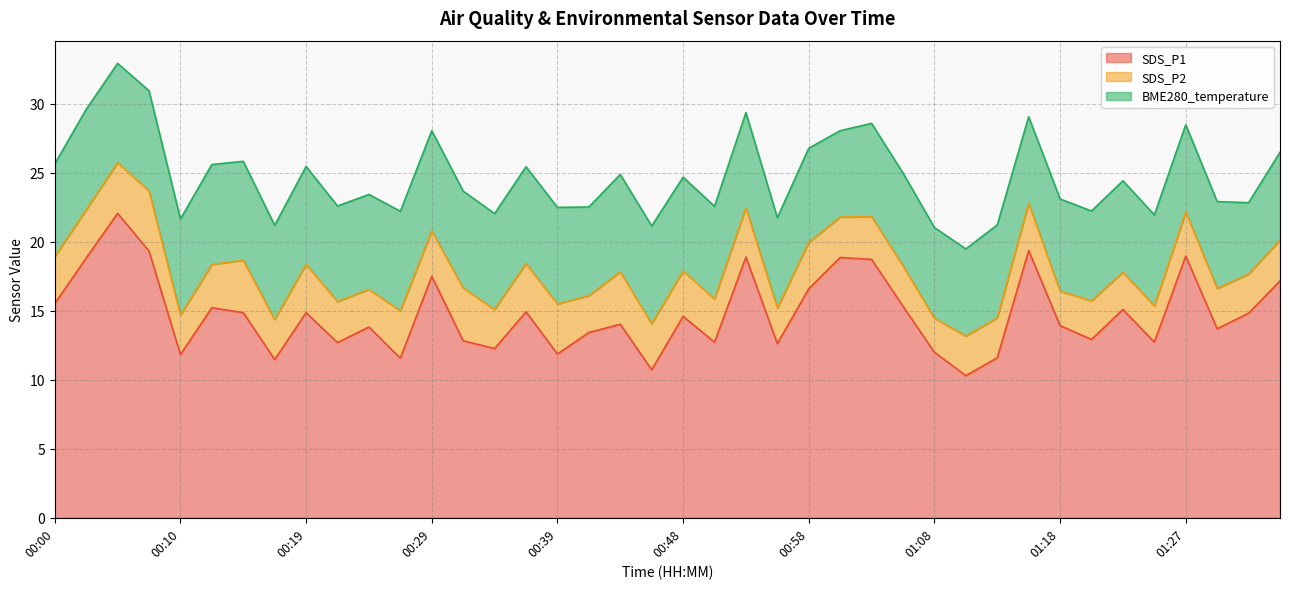

How many lines are shown in the chart?

3